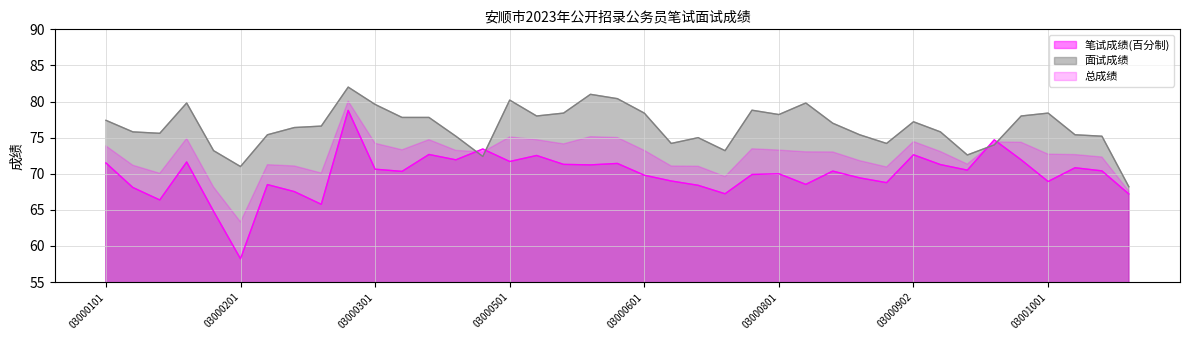

At which label is 面试成绩 closest to 75?

22